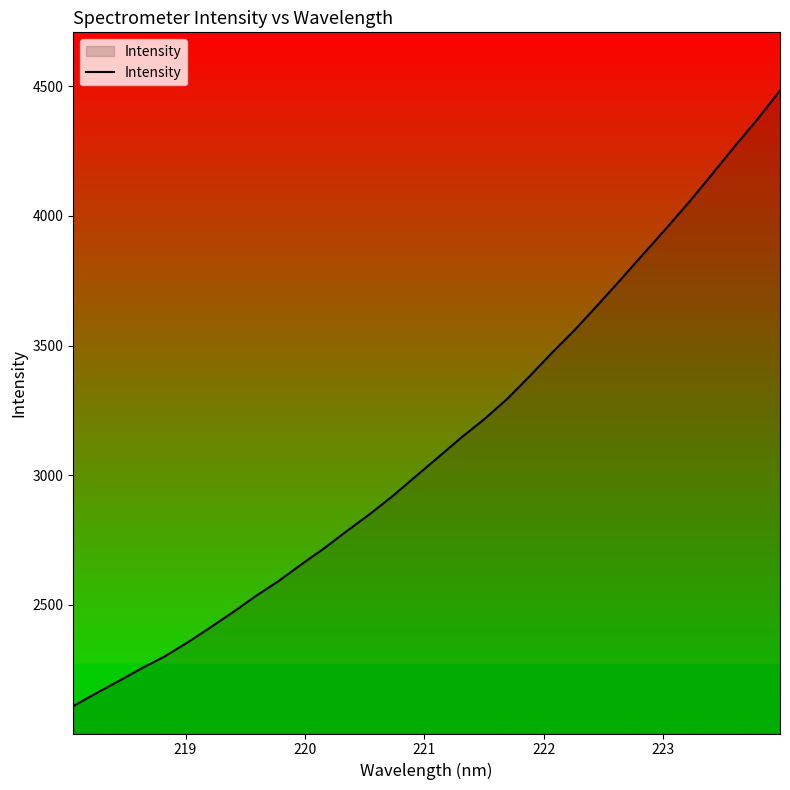

What is the sum of all values?

100008.8